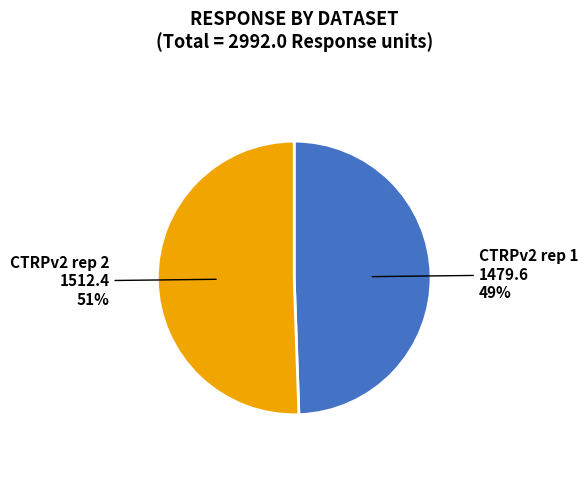

To the nearest percent, what is the average slice percentage?

50%